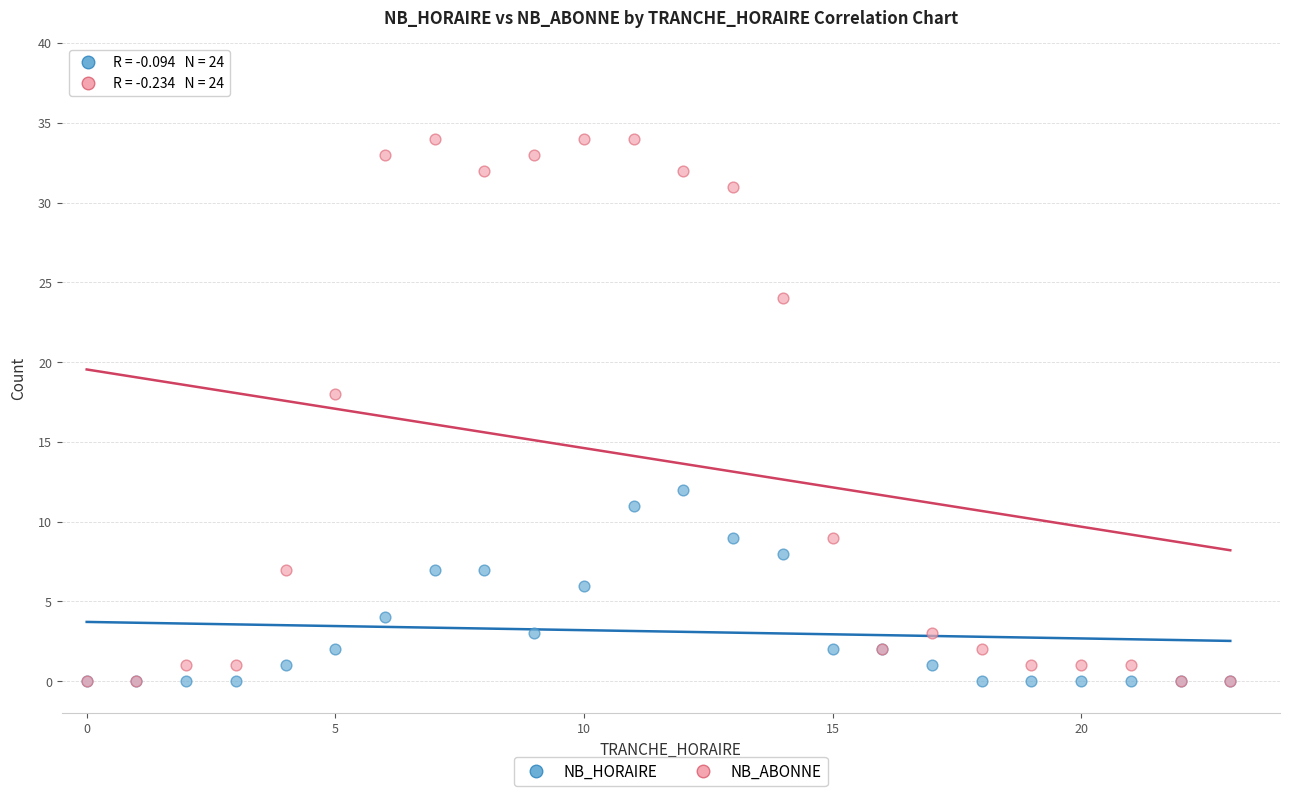

What are all the series names shown in the legend?

NB_HORAIRE, NB_ABONNE